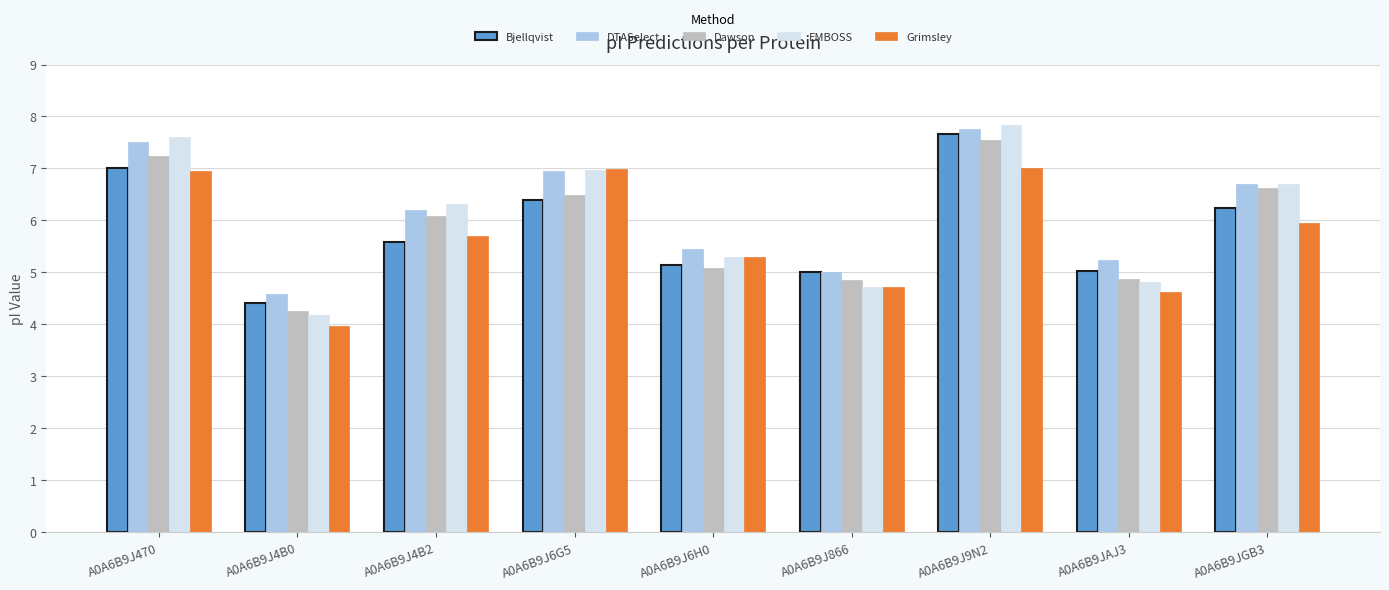

Is the value of Bjellqvist at A0A6B9JGB3 greater than the value of EMBOSS at A0A6B9J866?

Yes